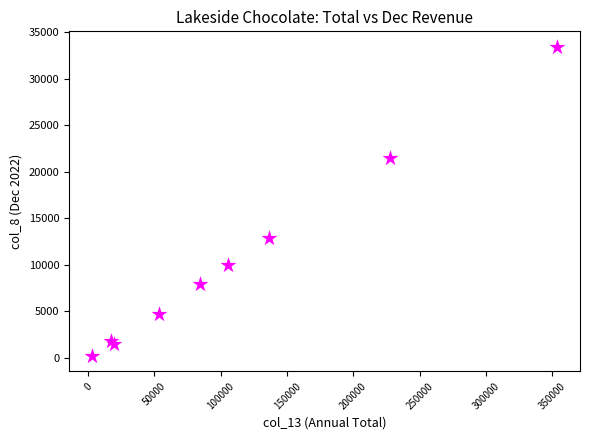

What is the average X value?

111161.9